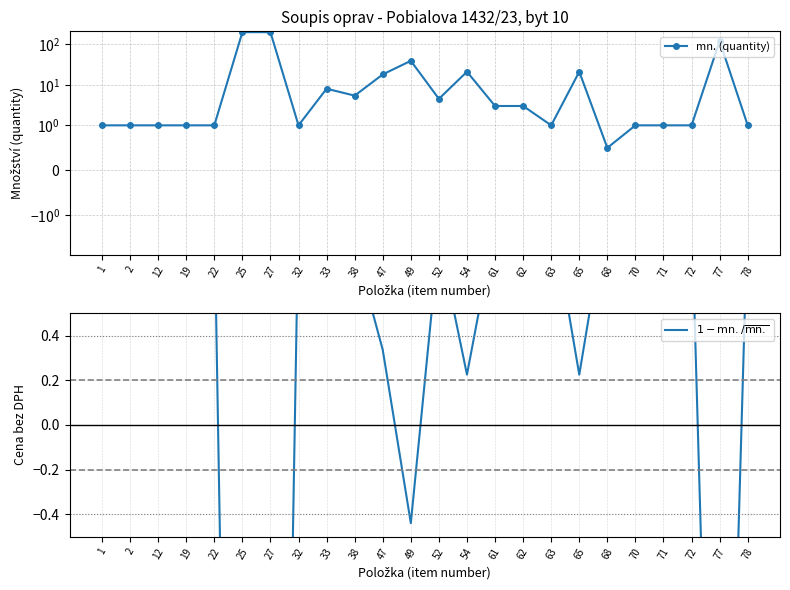

Reading left to right, what are all the values shown in this chart?

mn. (quantity): 1.0	1.0	1.0	1.0	1.0	198.0	198.0	1.0	8.0	5.4	18.0	39.0	4.5	21.0	3.0	3.0	1.0	21.0	0.5	1.0	1.0	1.0	120.0	1.0
$1 - \mathrm{mn.} / \overline{\mathrm{mn.}}$: 1.0	1.0	1.0	1.0	1.0	-6.3	-6.3	1.0	0.7	0.8	0.3	-0.4	0.8	0.2	0.9	0.9	1.0	0.2	1.0	1.0	1.0	1.0	-3.4	1.0